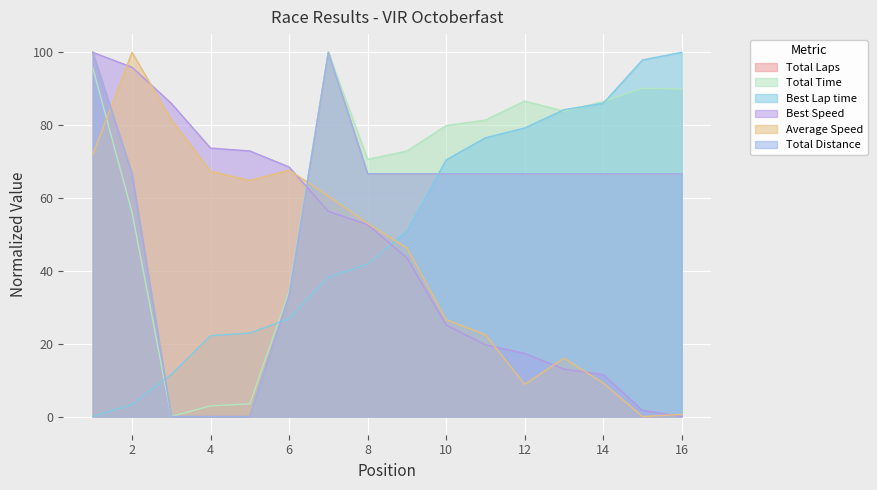

Rank the categories by Total Laps value from highest to lowest.

1, 7, 2, 8, 9, 10, 11, 12, 13, 14, 15, 16, 6, 3, 4, 5